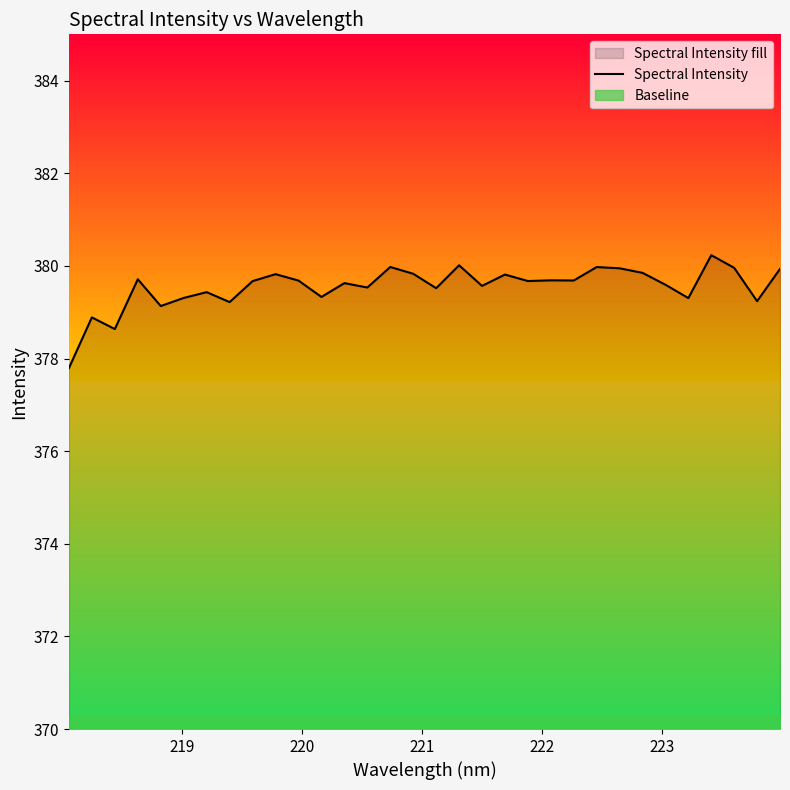

What is the highest value of the Spectral Intensity series?

380.2